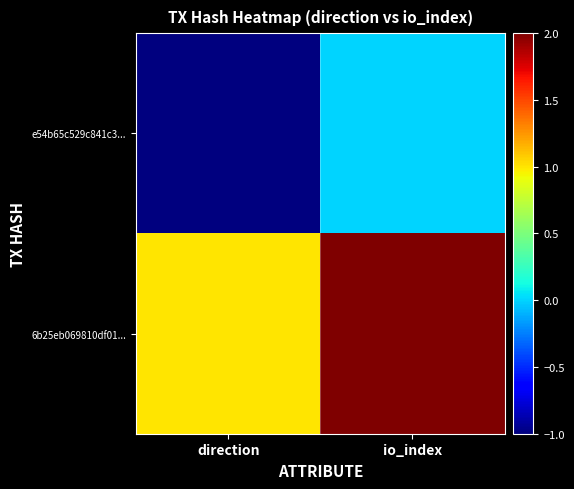

List the series in order of their overall mean, lowest first.

e54b65c529c841c3..., 6b25eb069810df01...